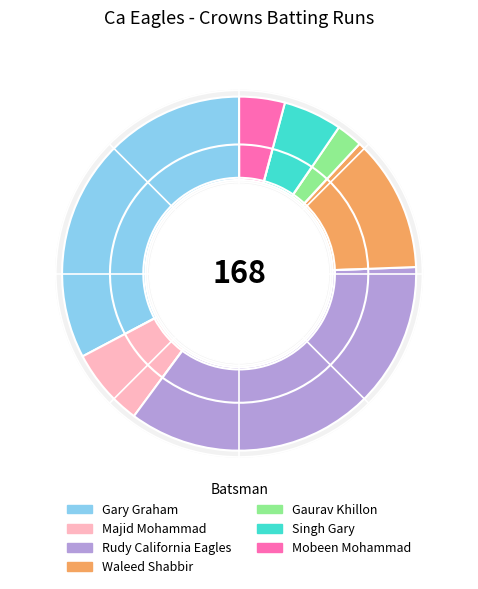

Between Waleed Shabbir and Gaurav Khillon, which is larger?

Waleed Shabbir